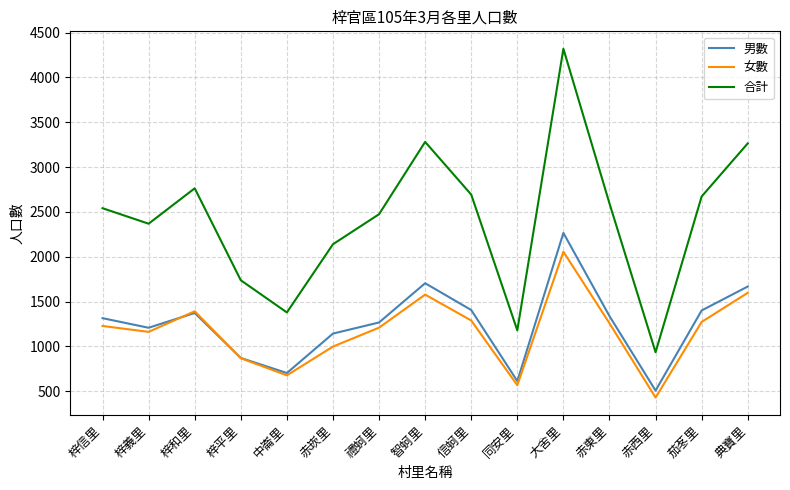

The 合計 series shows 1378 at 中崙里. True or false?

True